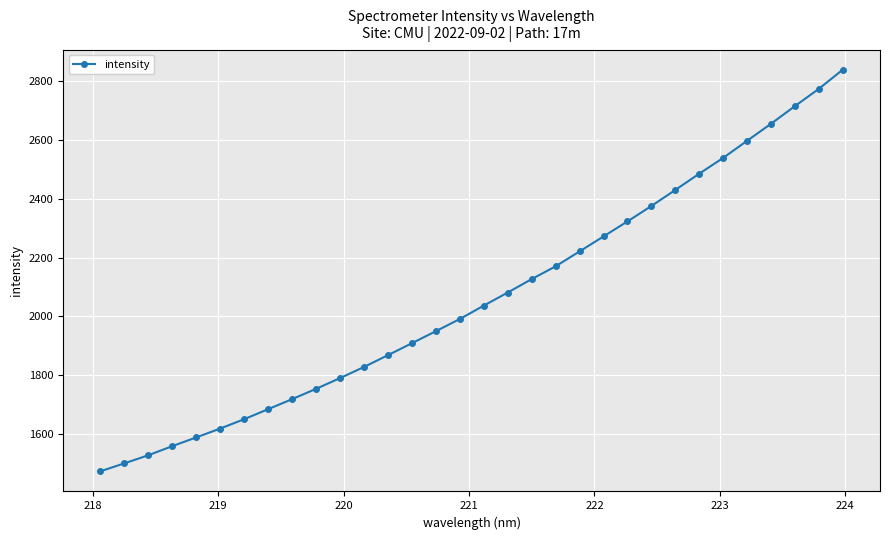

True or false: there are more than 2 points higher than both neighbors.

False